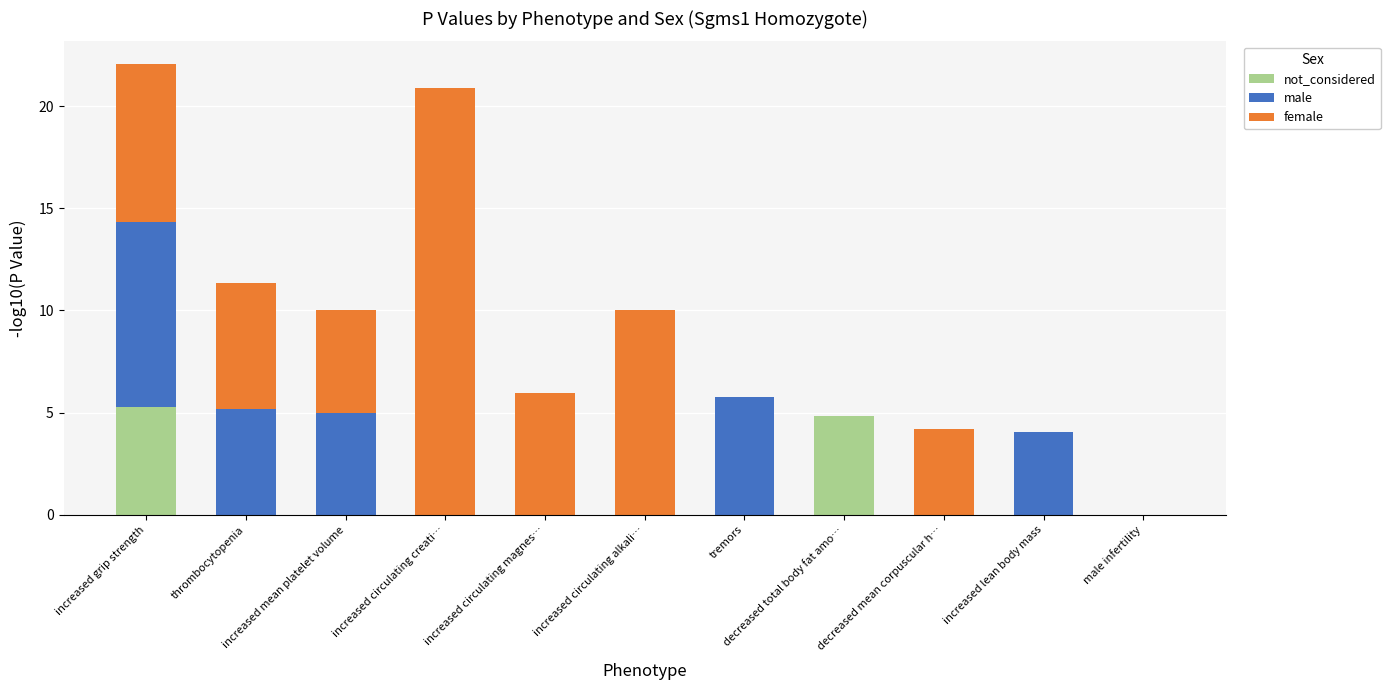

Does the chart contain stacked bars?

Yes